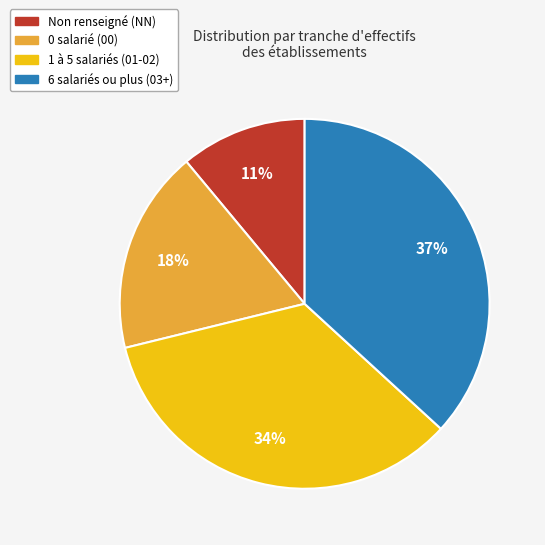

Does any single category account for the majority?

No